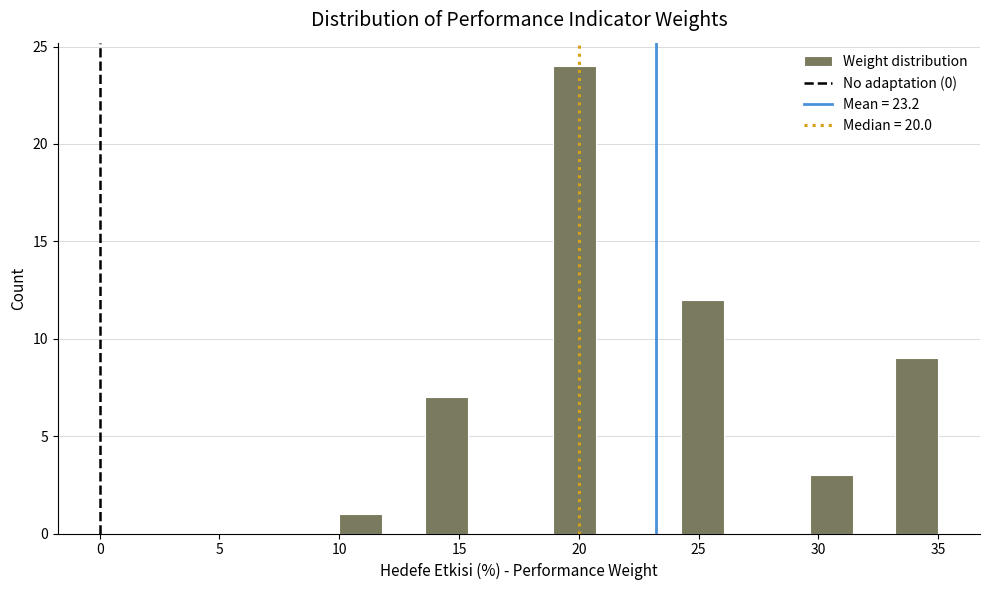

Around what value on the x-axis is the tallest bar? Give the approximate position of its centre, as read against the axis.

20.0